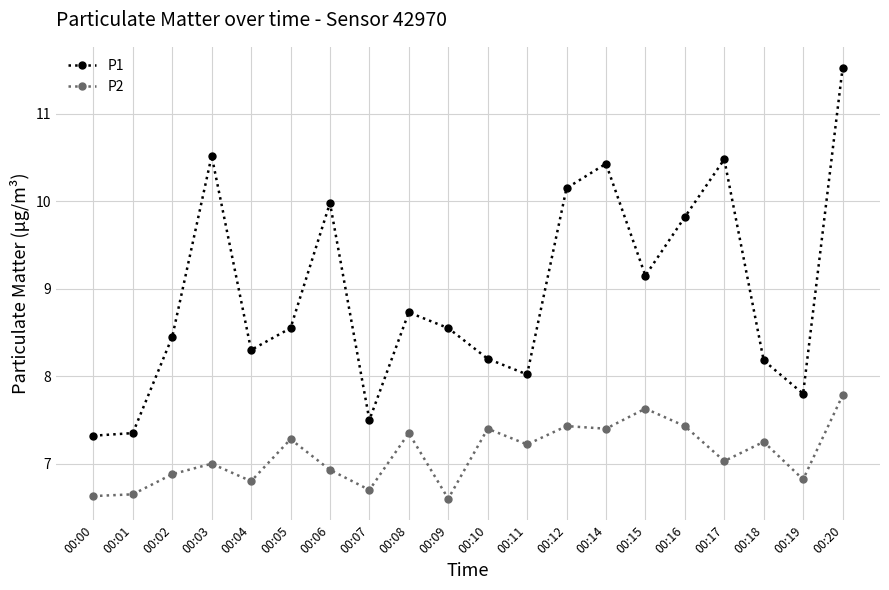

True or false: P2 and P1 cross at least once.

False